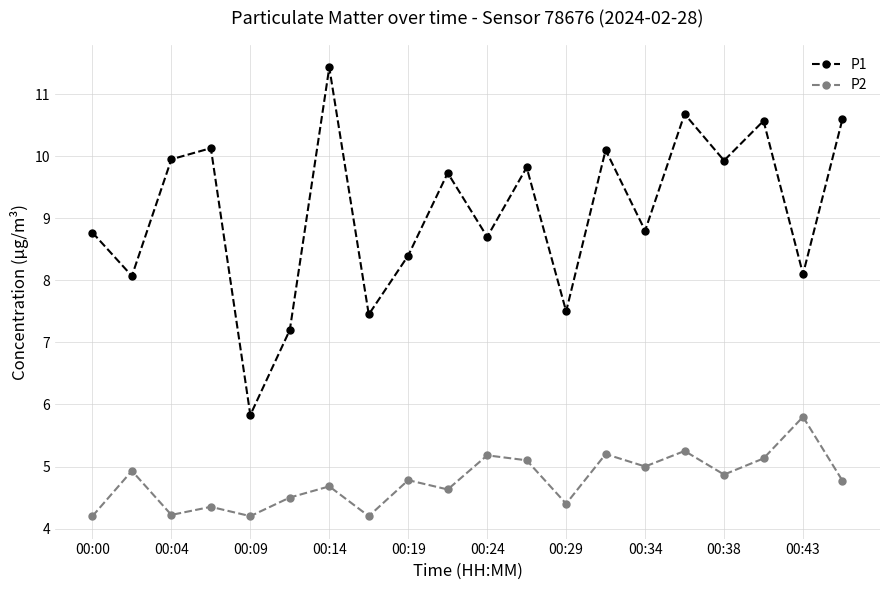

What is the value of the P1 point at the 14th from the left?

10.1